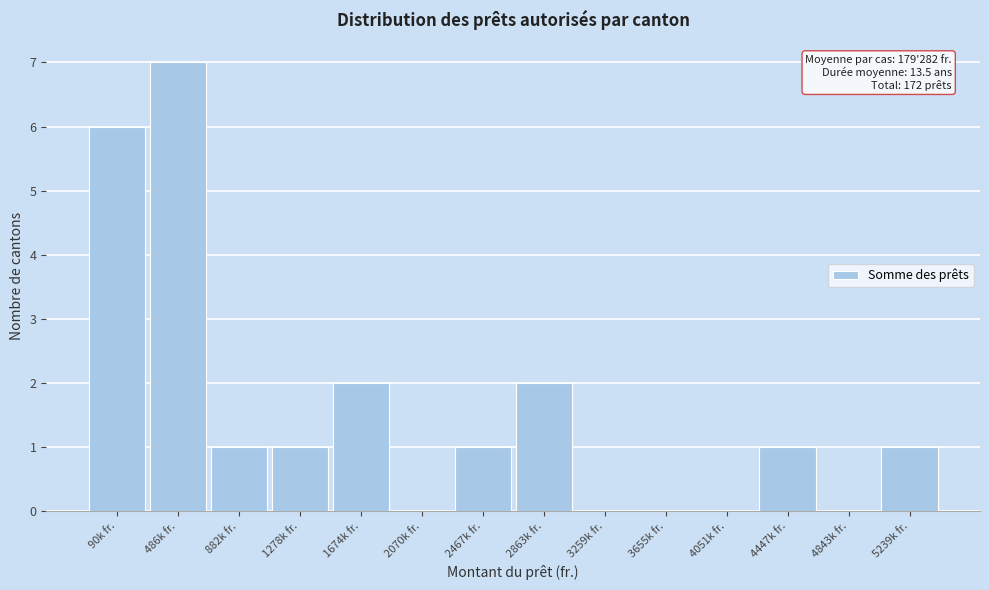

Reading left to right, what are all the values shown in this chart?

90k fr.=6	486k fr.=7	882k fr.=1	1278k fr.=1	1674k fr.=2	2070k fr.=0	2467k fr.=1	2863k fr.=2	3259k fr.=0	3655k fr.=0	4051k fr.=0	4447k fr.=1	4843k fr.=0	5239k fr.=1